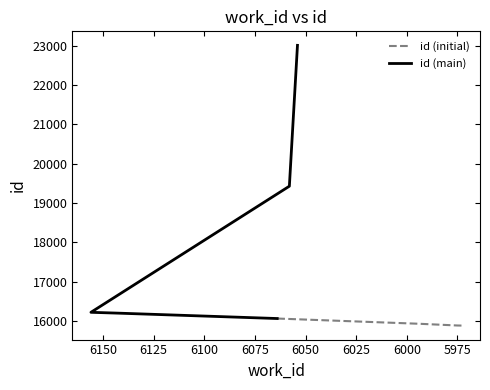

What is the sum of all values?

154805